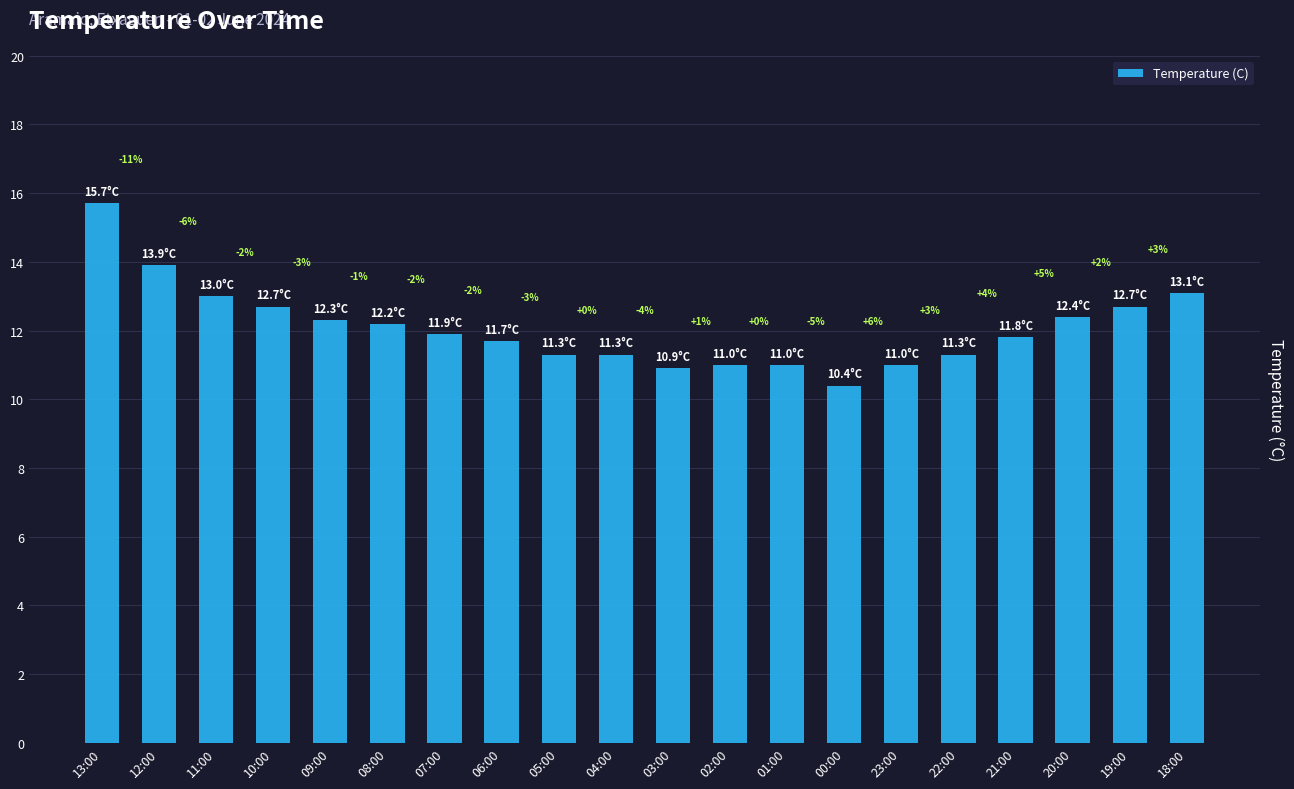

What is the difference between the maximum and minimum values?

5.3